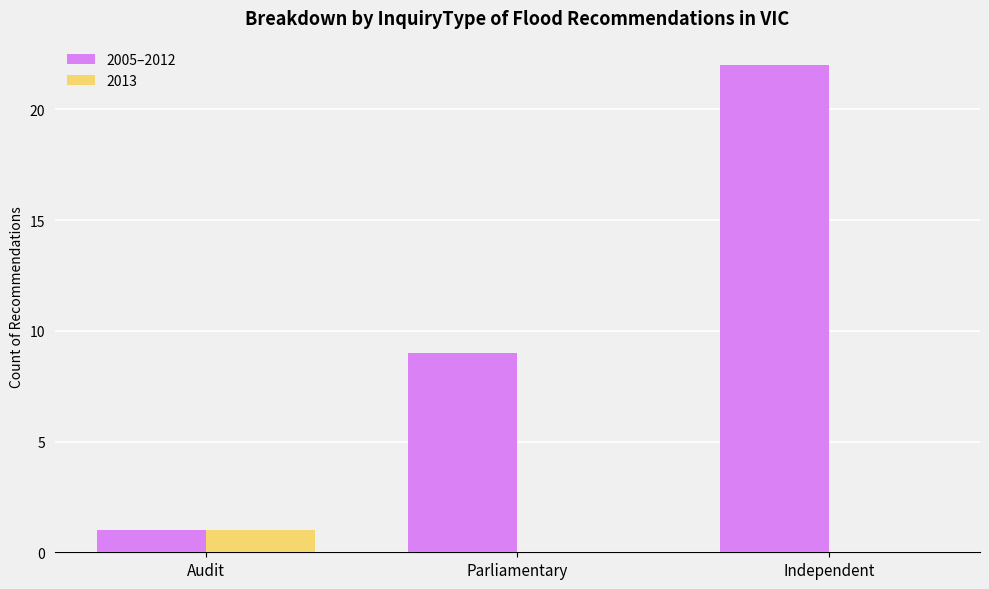

What is the maximum value for 2005–2012?

22